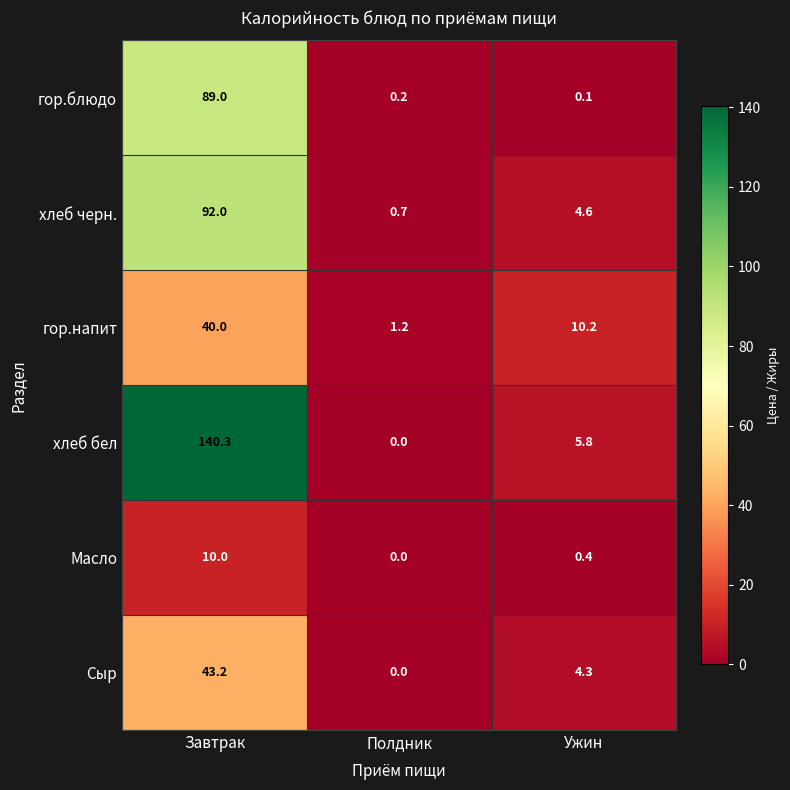

At which category does the chart reach its minimum across all series?

Полдник